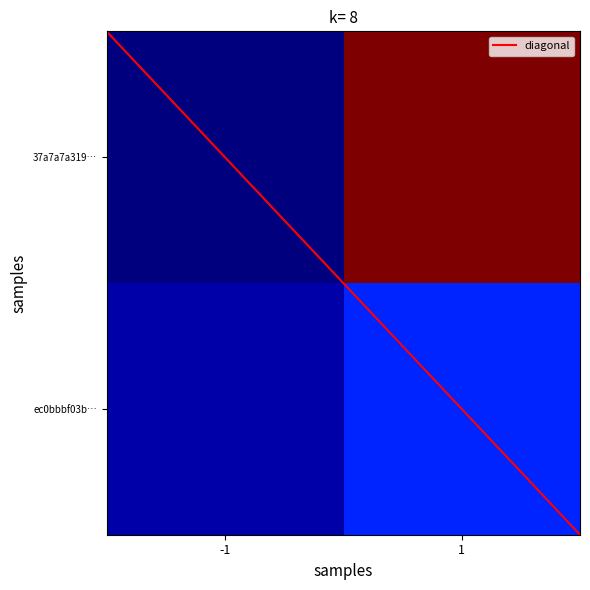

What is the highest value of the 37a7a7a319d38231b96f1e637efbcc50859b534 series?

54